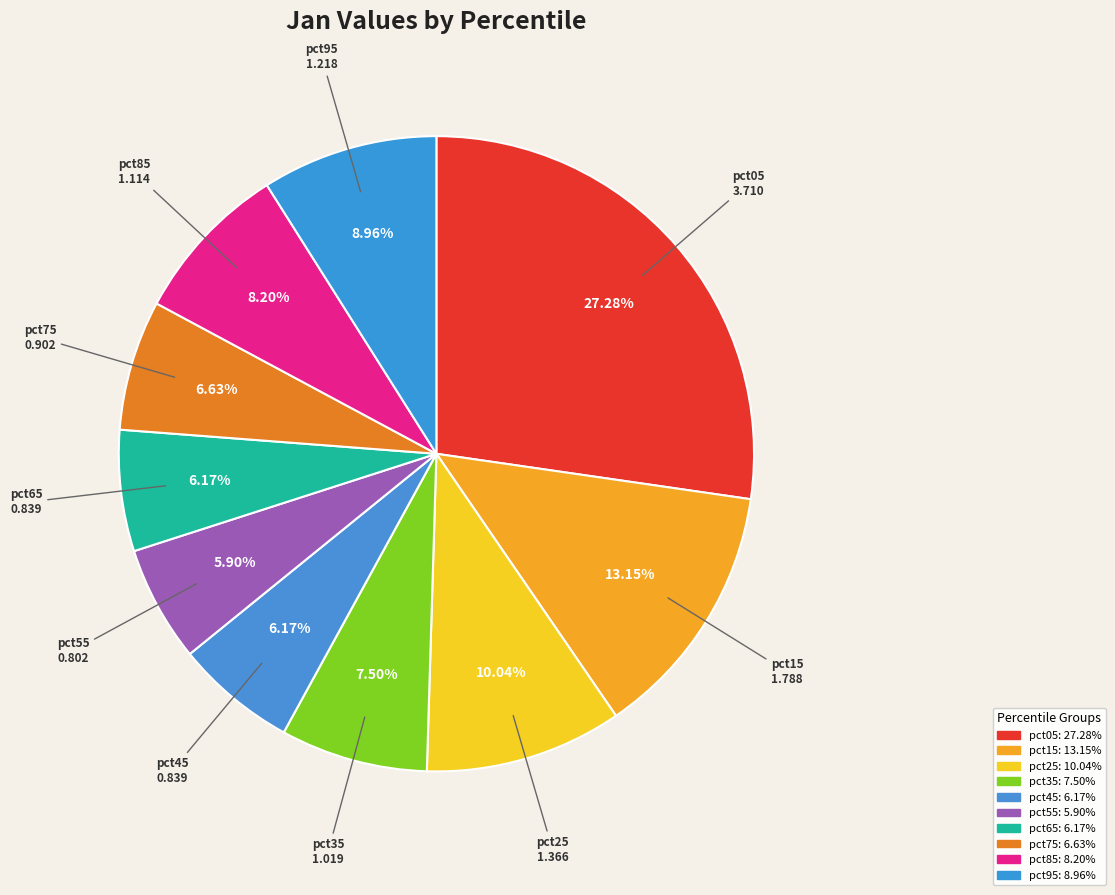

Approximately how many times larger is the value at pct15 compared to pct05?

0.5